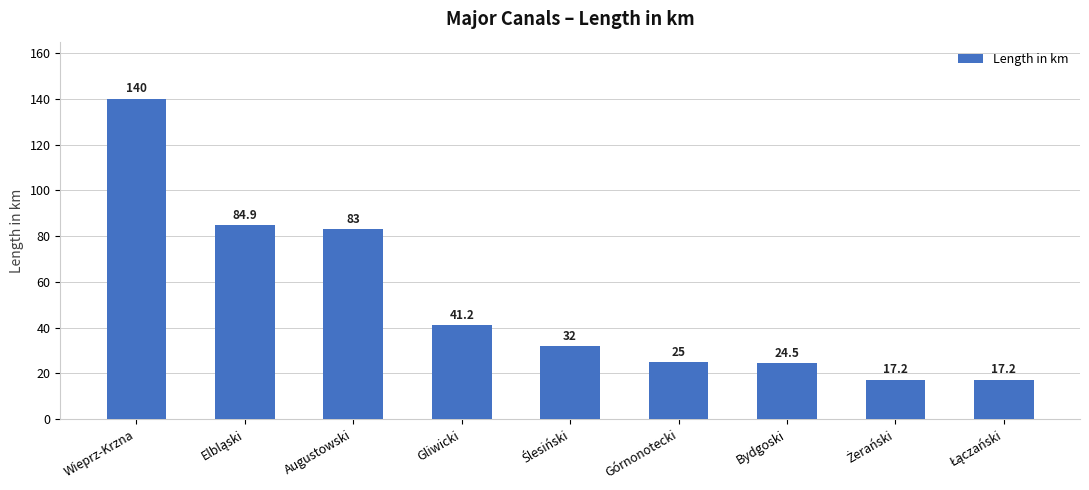

What is the smallest value displayed?

17.2